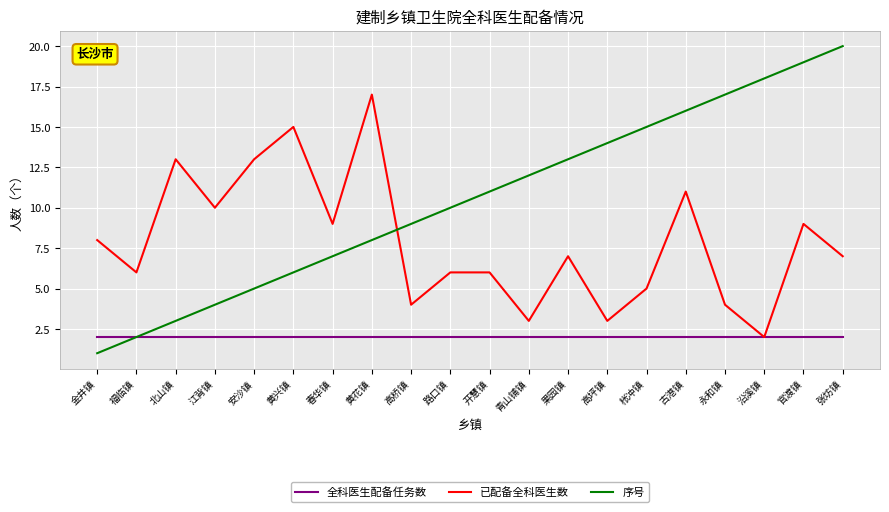

The 序号 series shows 4 at 江背镇. True or false?

True